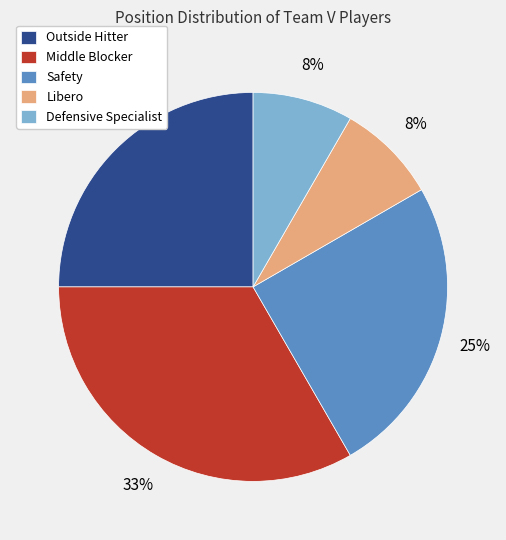

Is it true that Middle Blocker is 20% of the pie?

False